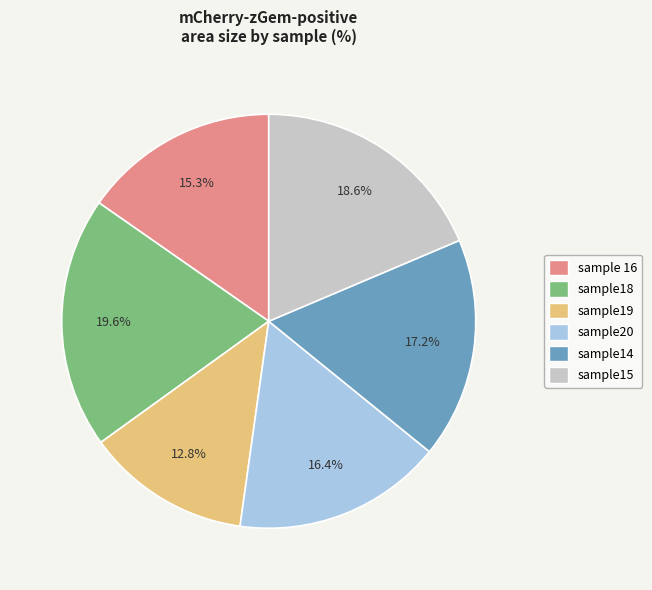

Rank the categories by value from highest to lowest.

sample18, sample15, sample14, sample20, sample 16, sample19